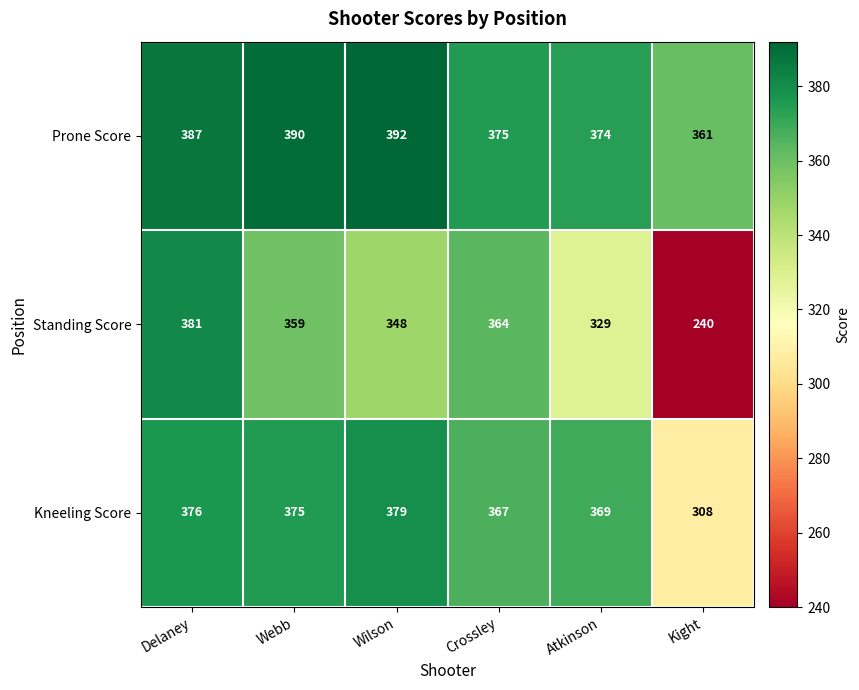

Is it true that Standing Score equals 359 at Webb?

True